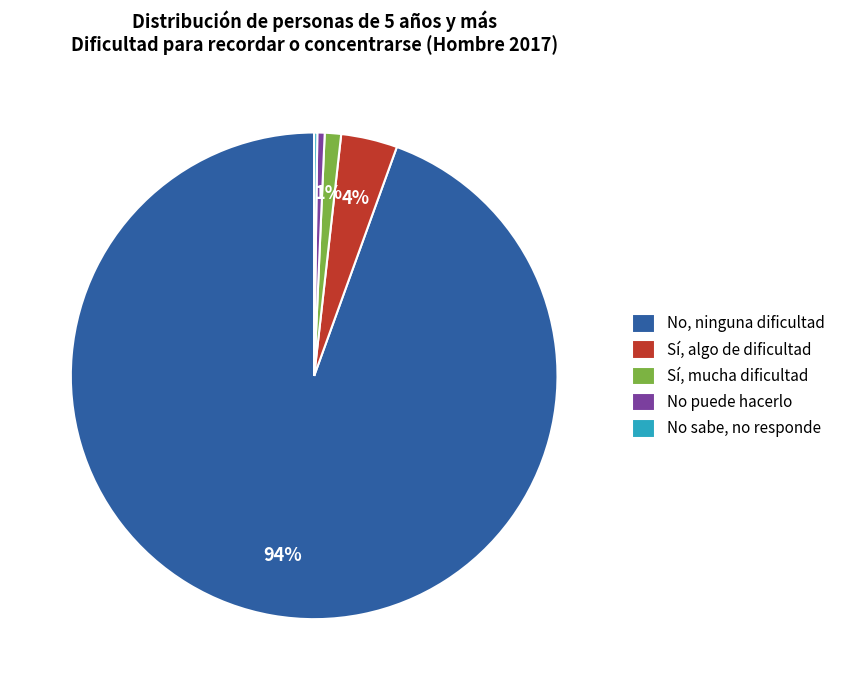

True or false: No, ninguna dificultad accounts for 94% of the total.

True